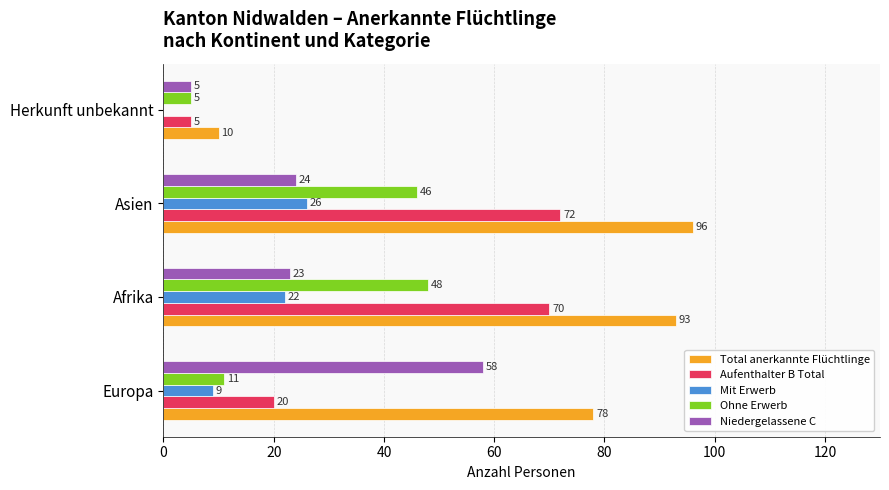

Is the value of Aufenthalter B Total at Afrika greater than the value of Ohne Erwerb at Herkunft unbekannt?

Yes